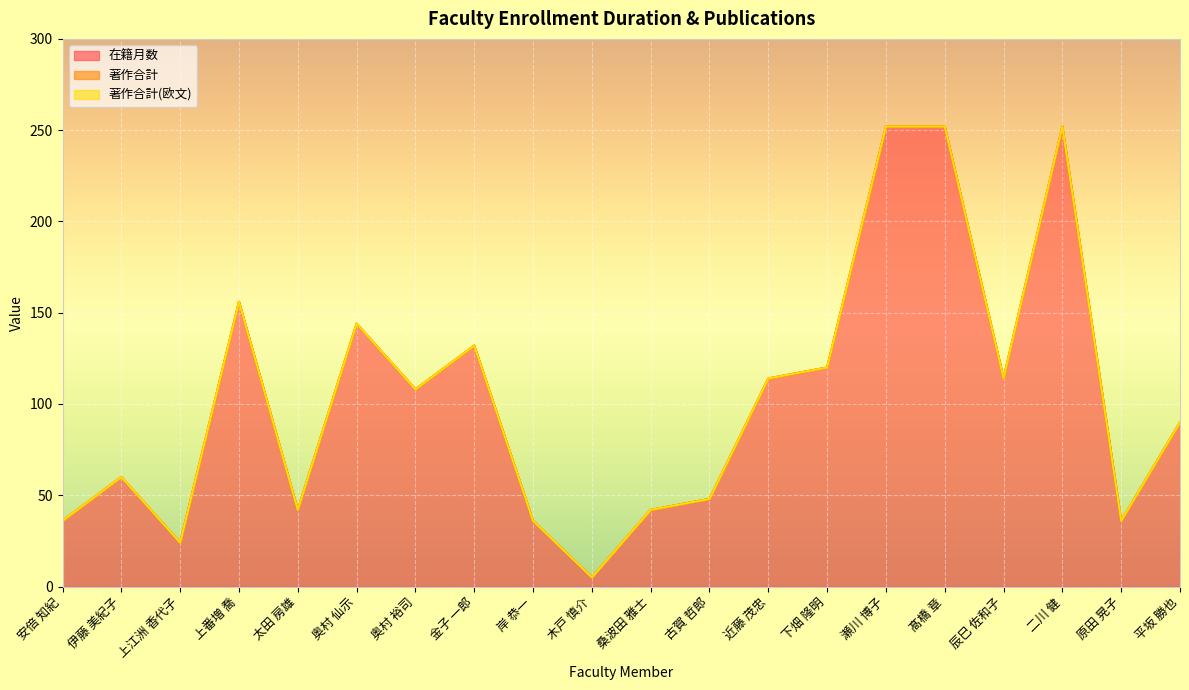

Between 伊藤 美紀子 and 二川 健, which series saw the biggest shift?

在籍月数